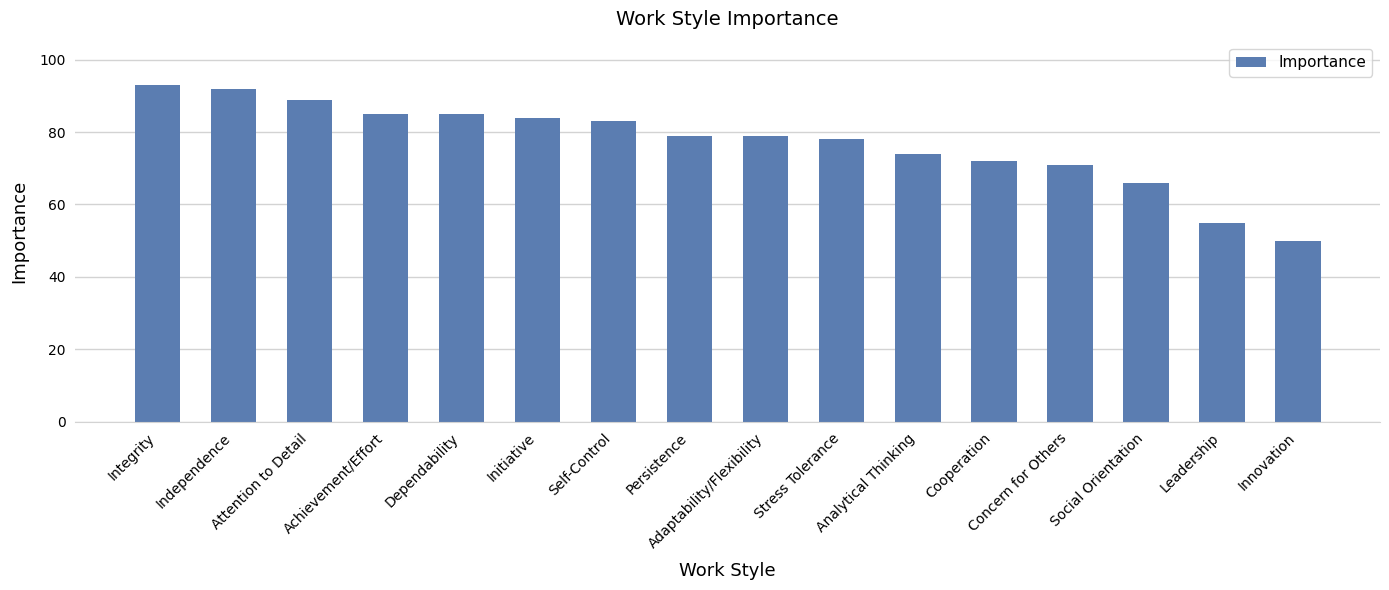

Where is the data nearest to the value 71?

Concern for Others